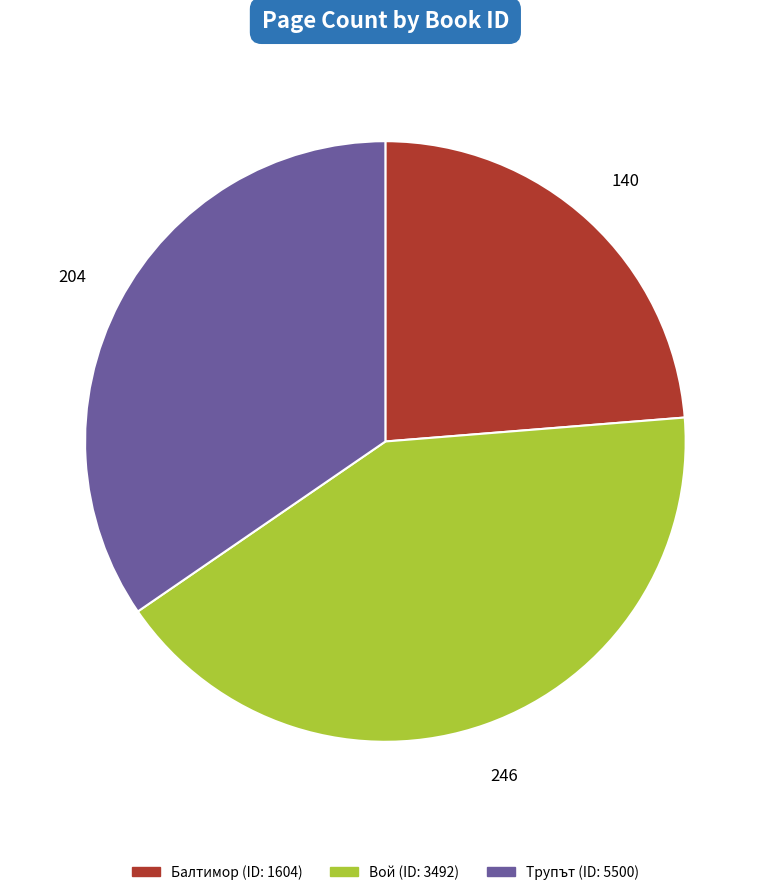

Is there a majority slice in this chart?

No